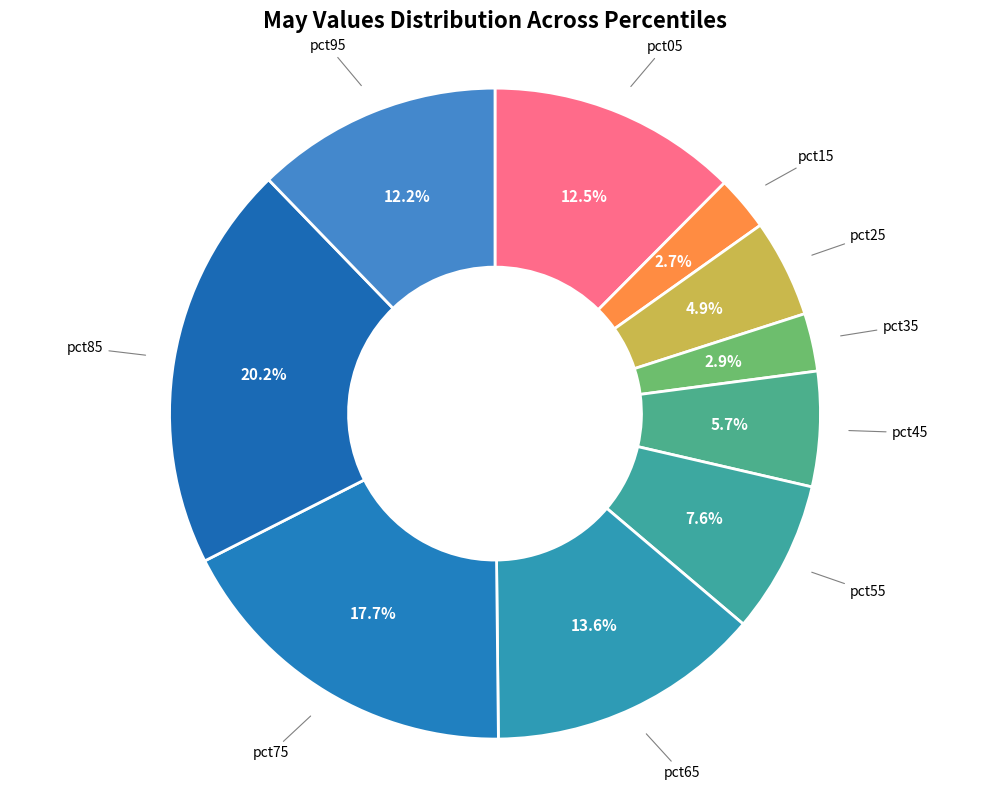

What percentage is the pct75 slice, to the nearest percent?

18%